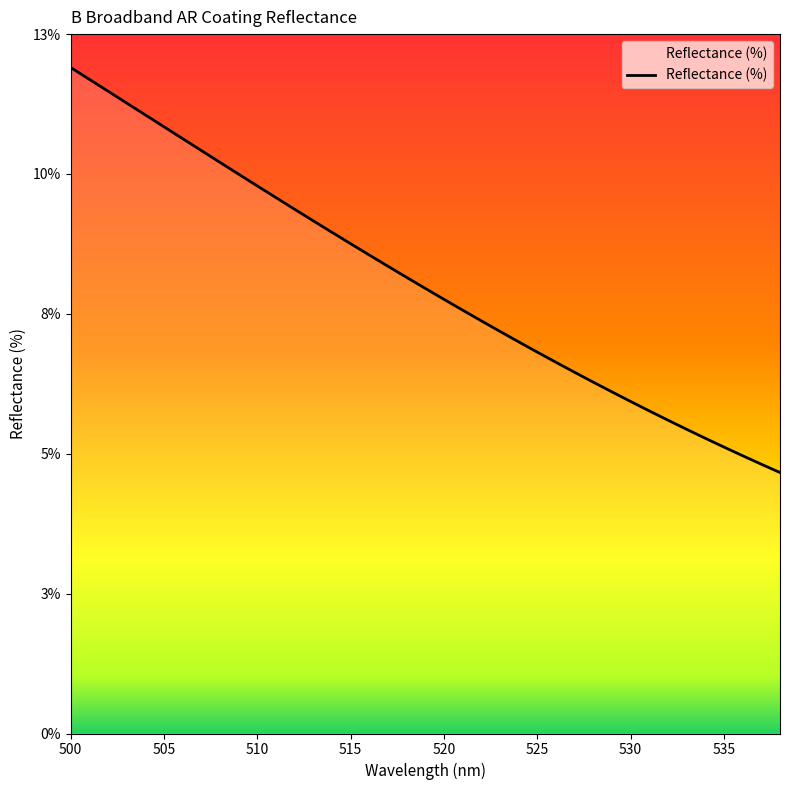

What is the difference between the maximum and second lowest values?

7.3